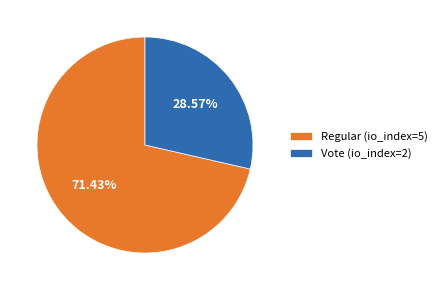

What is the total percentage of Vote (io_index=2) and Regular (io_index=5)?

100.0%